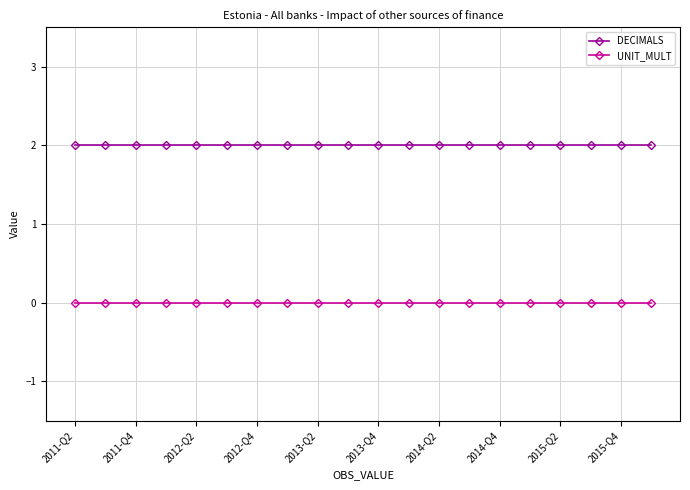

True or false: UNIT_MULT and DECIMALS cross at least once.

False